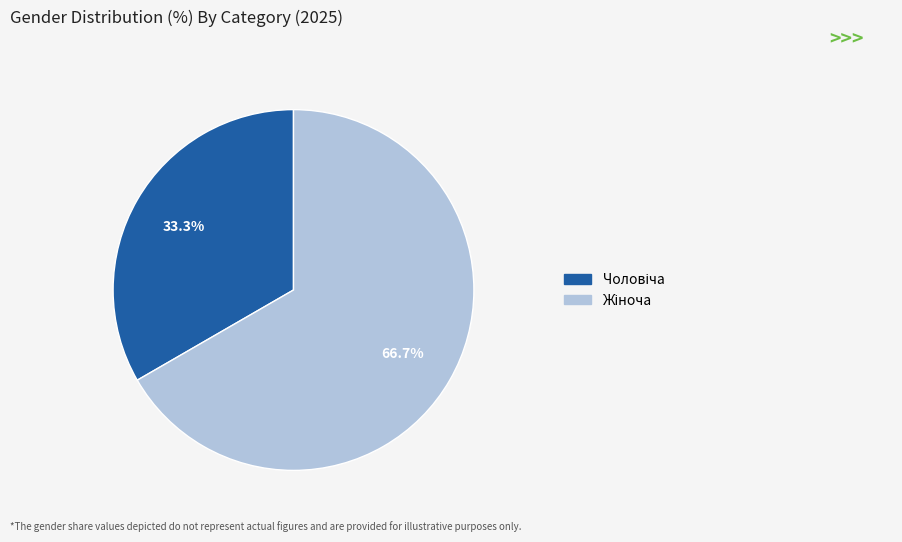

Does any single category account for the majority?

Yes